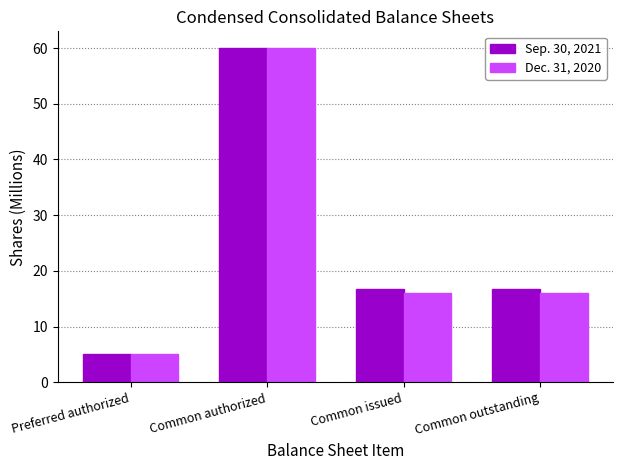

What is the average value of the Dec. 31, 2020 series?

24.3